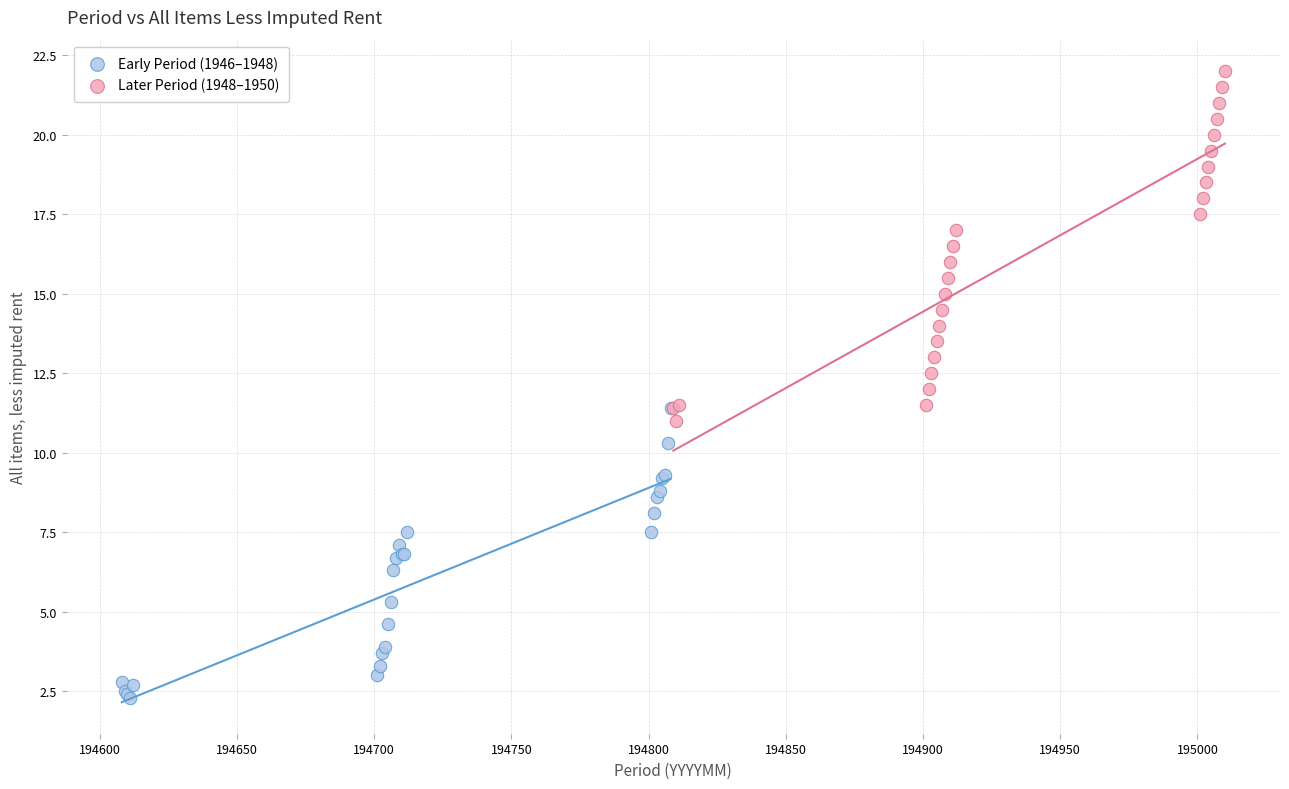

What are all the series names shown in the legend?

Early Period (1946–1948), Later Period (1948–1950)